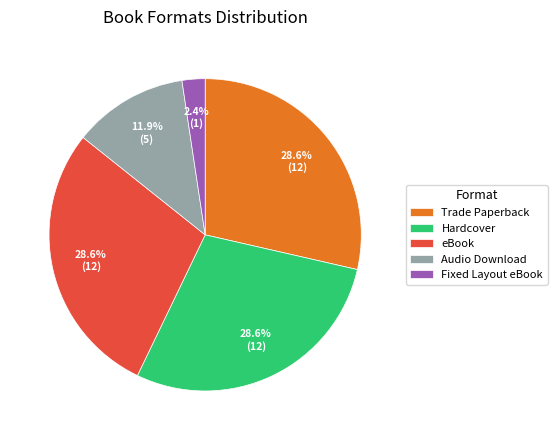

Is there any slice that represents more than half of the pie?

No